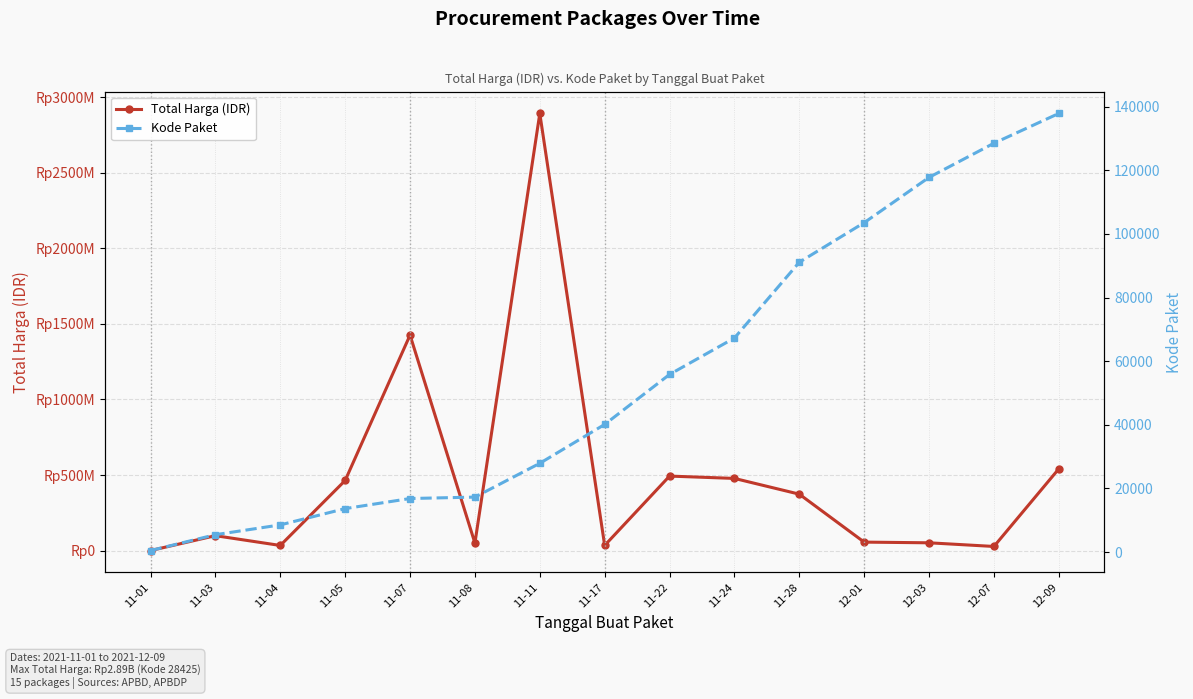

At which label does Kode Paket reach its peak?

12-09